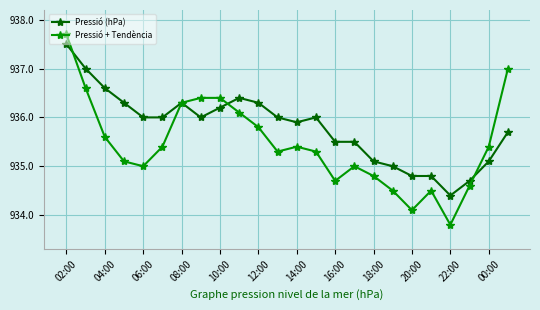

What is the difference between the maximum and second lowest values in the Pressió (hPa) series?

2.8